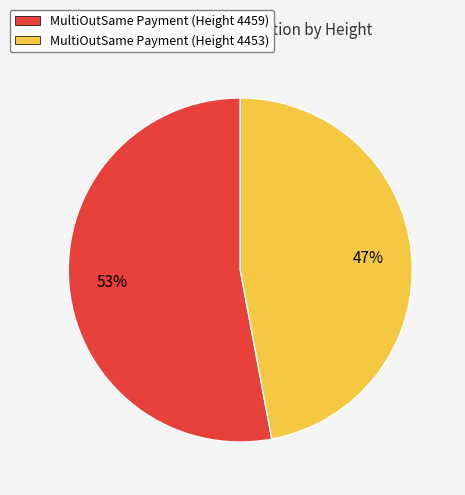

What is the smallest slice in the pie chart?

MultiOutSame Payment (Height 4453)